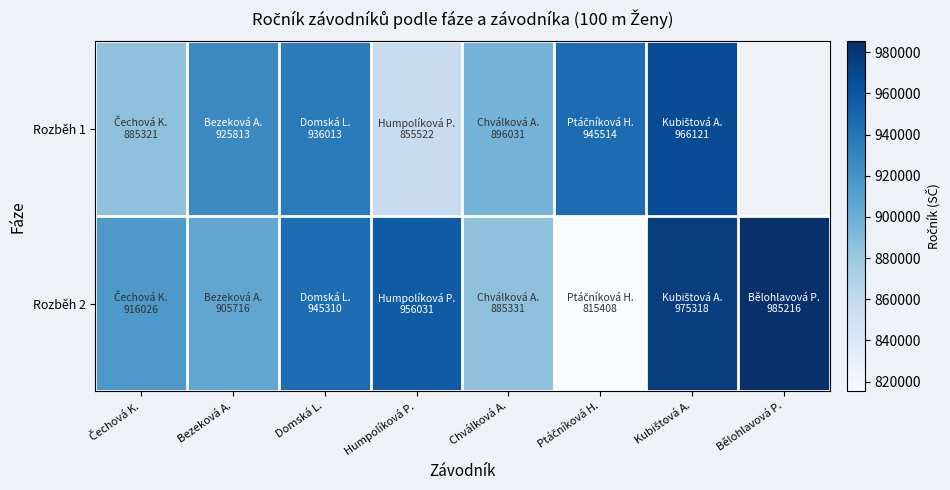

Rank the series at Bělohlavová P. from highest to lowest value.

Rozběh 1, Rozběh 2